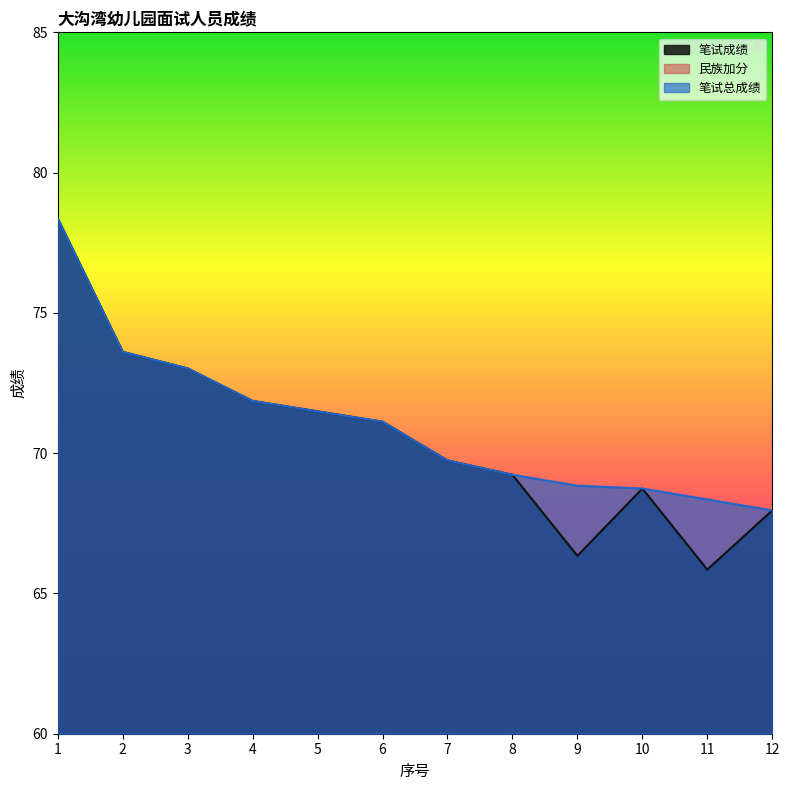

Reading left to right, list all the values displayed in this chart.

笔试成绩: 1=78.4	2=73.6	3=73.0	4=71.9	5=71.5	6=71.1	7=69.7	8=69.2	9=66.3	10=68.7	11=65.8	12=68.0
民族加分: 1=0.0	2=0.0	3=0.0	4=0.0	5=0.0	6=0.0	7=0.0	8=0.0	9=2.5	10=0.0	11=2.5	12=0.0
笔试总成绩: 1=78.4	2=73.6	3=73.0	4=71.9	5=71.5	6=71.1	7=69.7	8=69.2	9=68.8	10=68.7	11=68.3	12=68.0